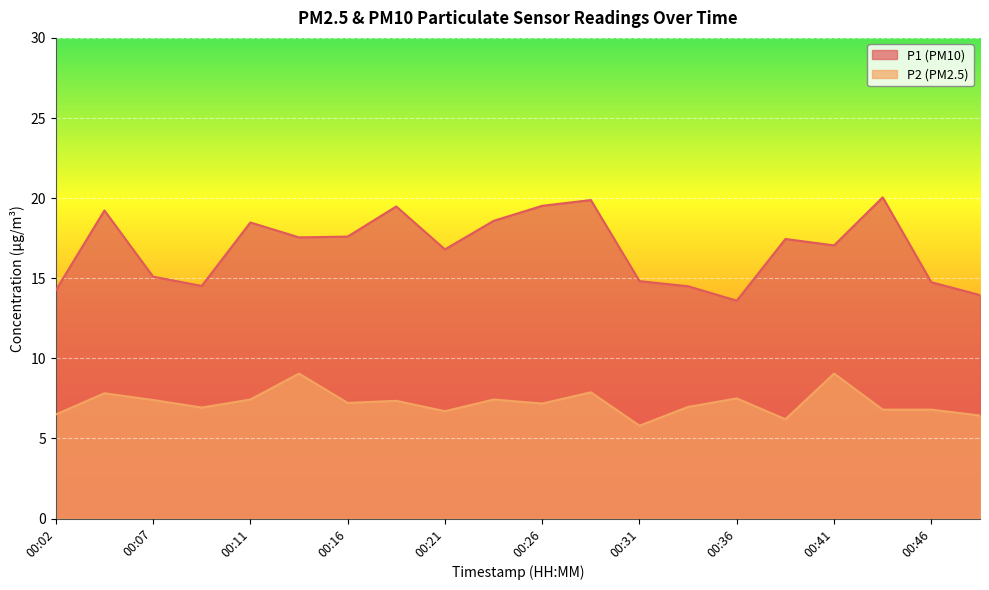

What is the difference between the P2 values at 00:43 and 00:14?

2.3